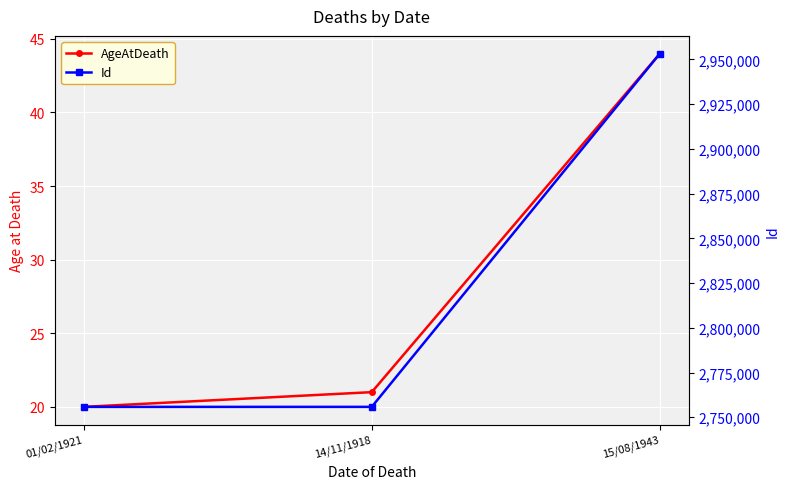

Which series has the largest total across all categories?

Id